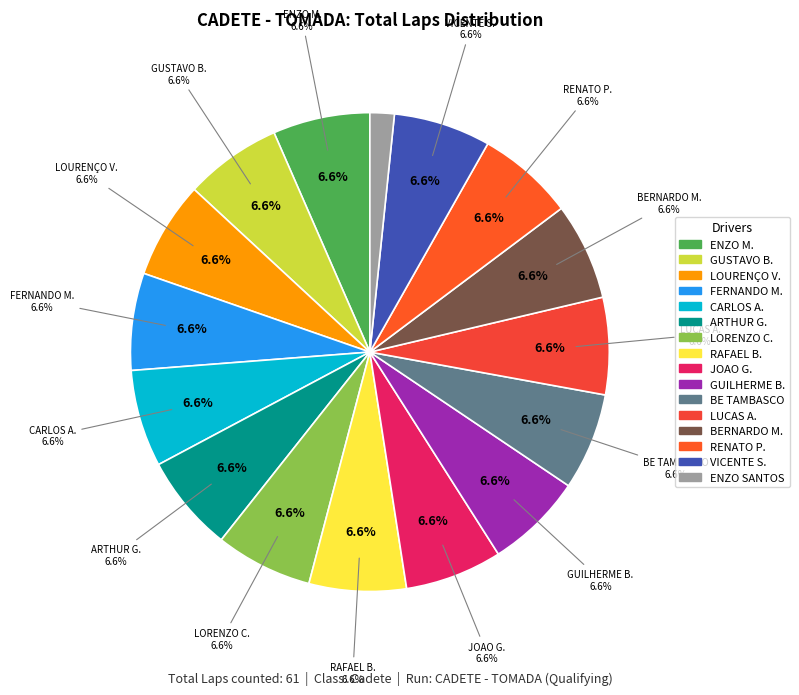

Is it true that BERNARDO MATER is 7% of the pie?

True